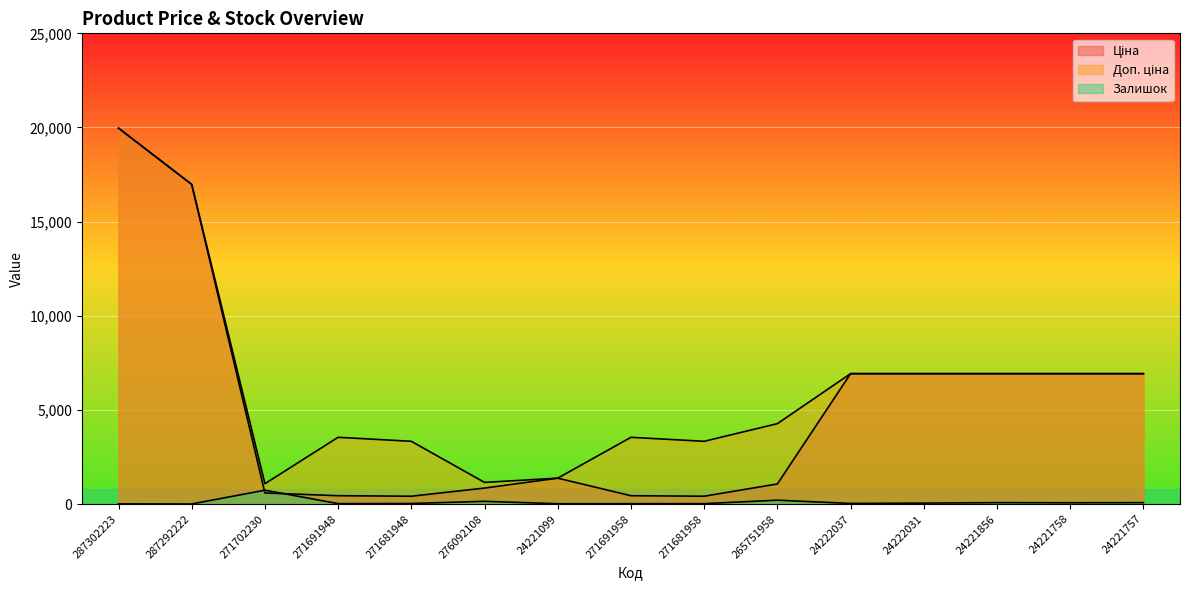

Count the number of categories in the chart.

15